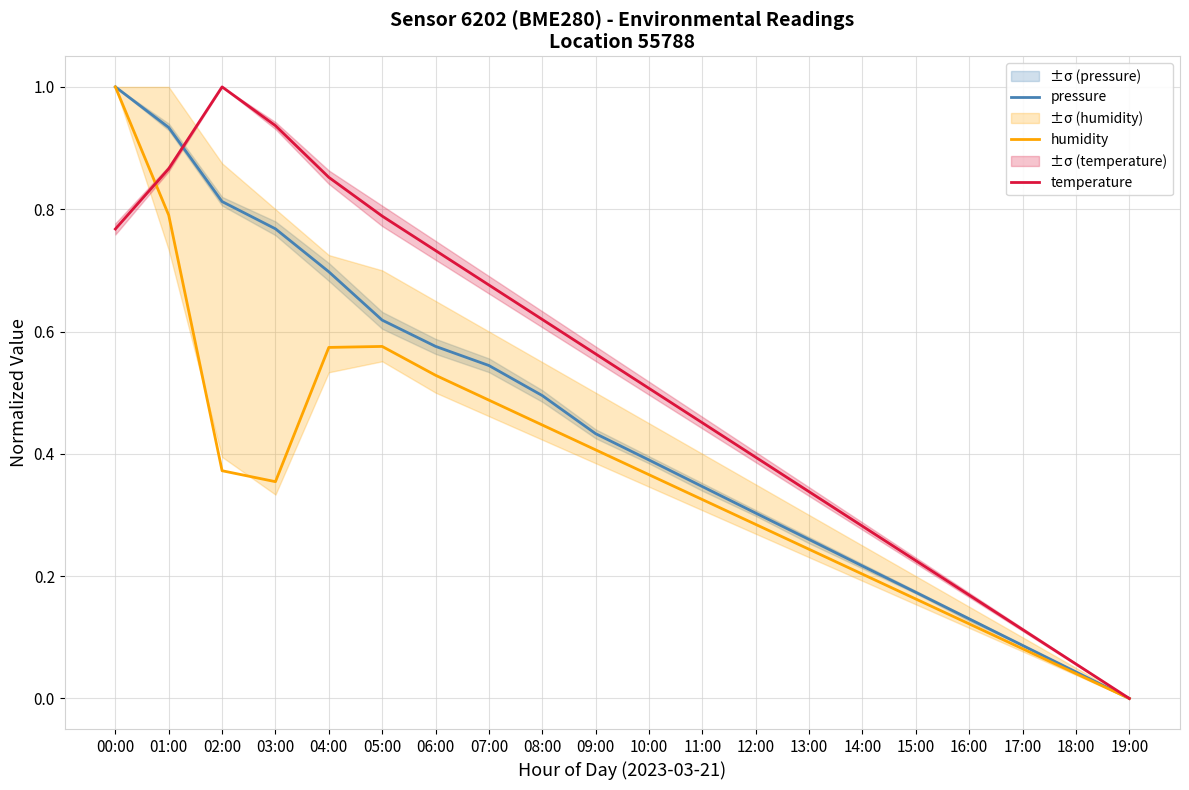

What is the difference between the highest and lowest values at 10:00?

0.1